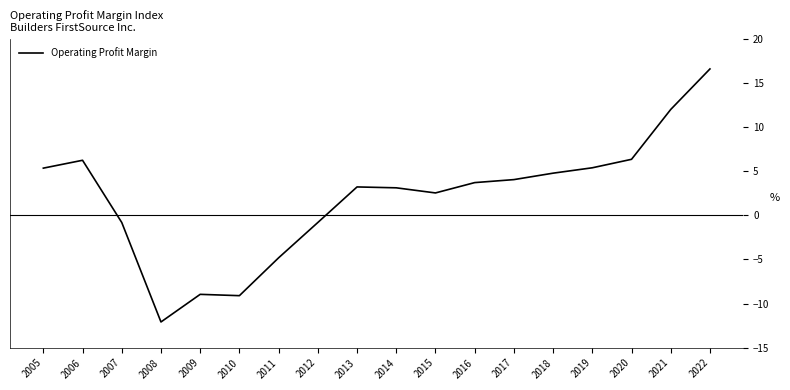

What value does the data have at 2021?

12.0